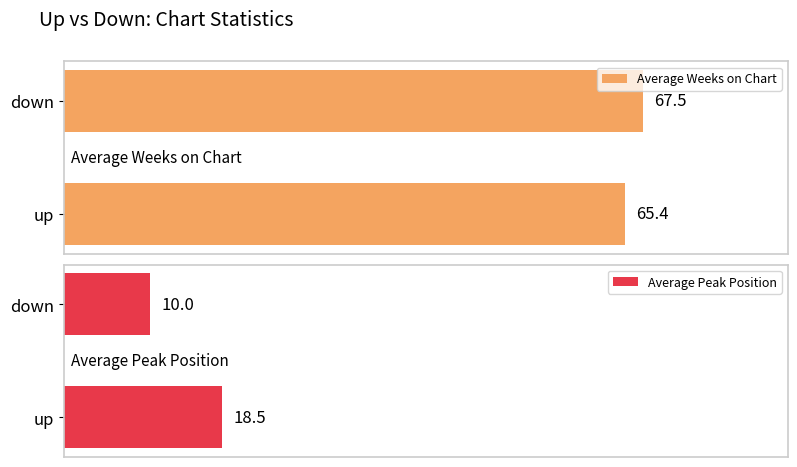

Where is Average Weeks on Chart nearest to the value 66?

up